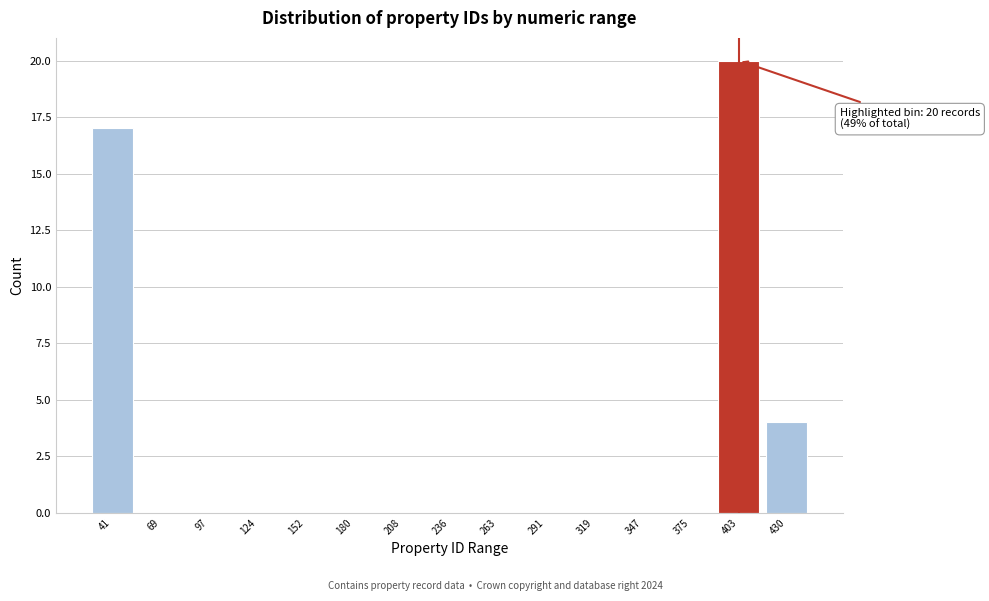

Reading left to right, extract all data points from this chart.

41=17	69=0	97=0	124=0	152=0	180=0	208=0	236=0	263=0	291=0	319=0	347=0	375=0	403=20	430=4